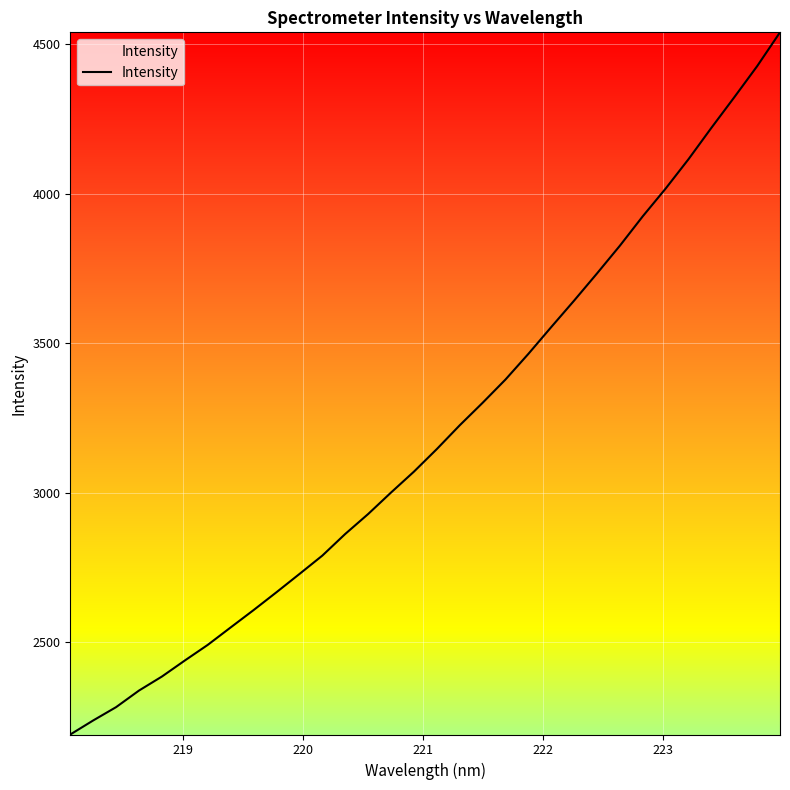

What is the difference between the maximum and second lowest values?

2302.7